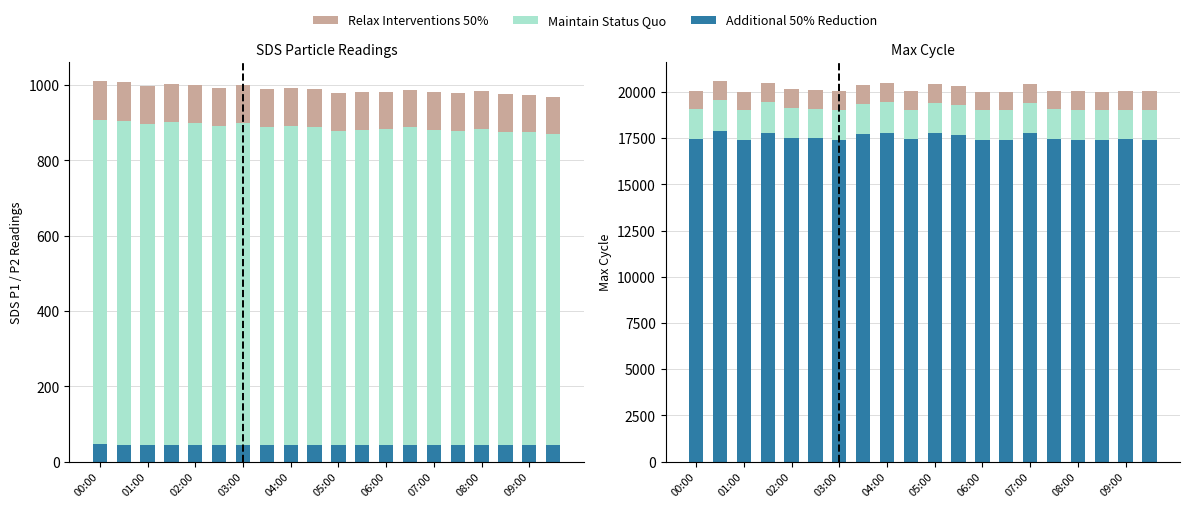

What is the lowest value of the Maintain Status Quo series?

1601.4